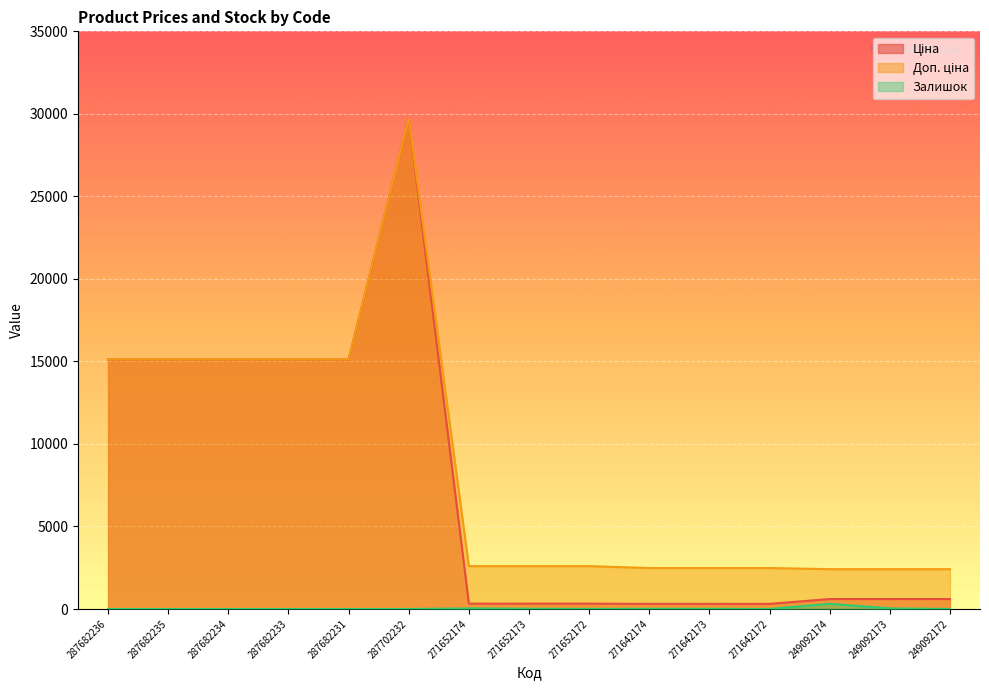

What position from the right is 287702232?

10